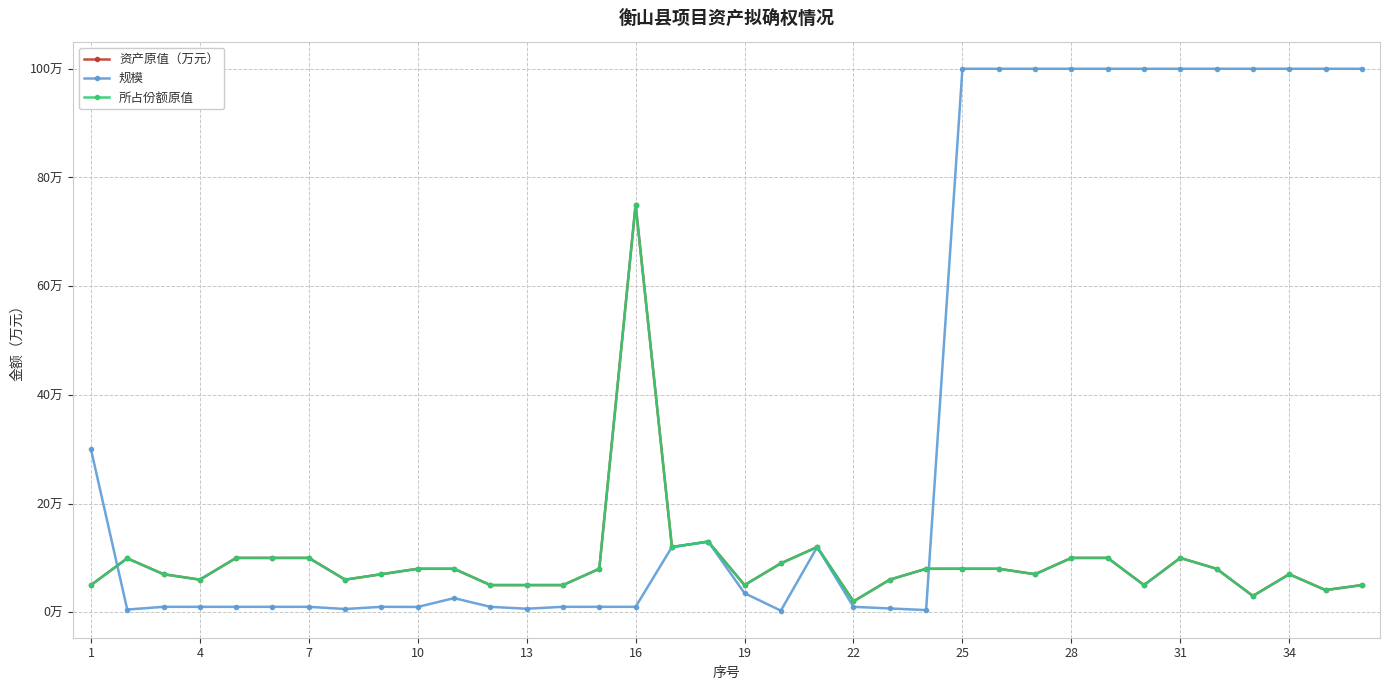

Does the chart have visible grid lines?

Yes